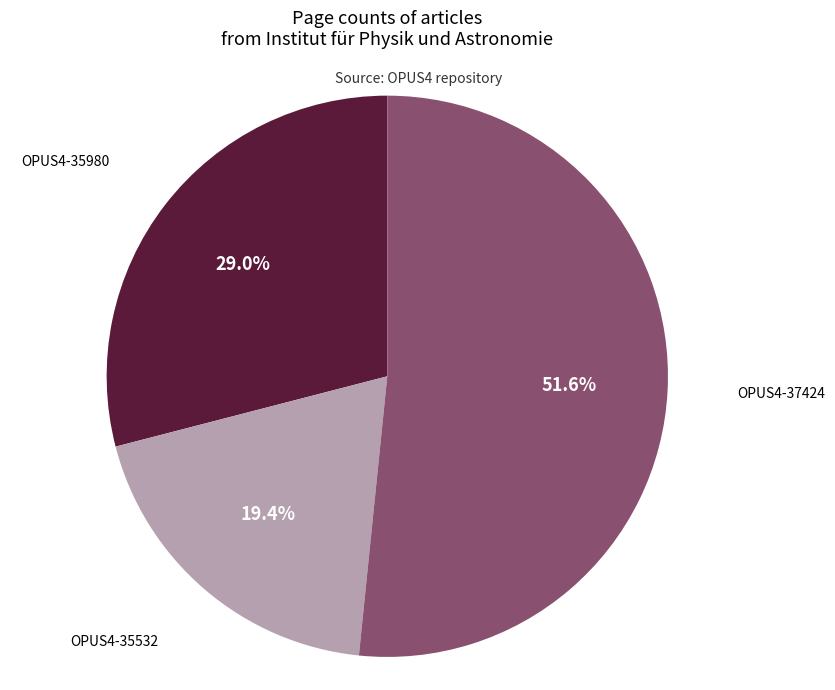

Is there a majority slice in this chart?

Yes